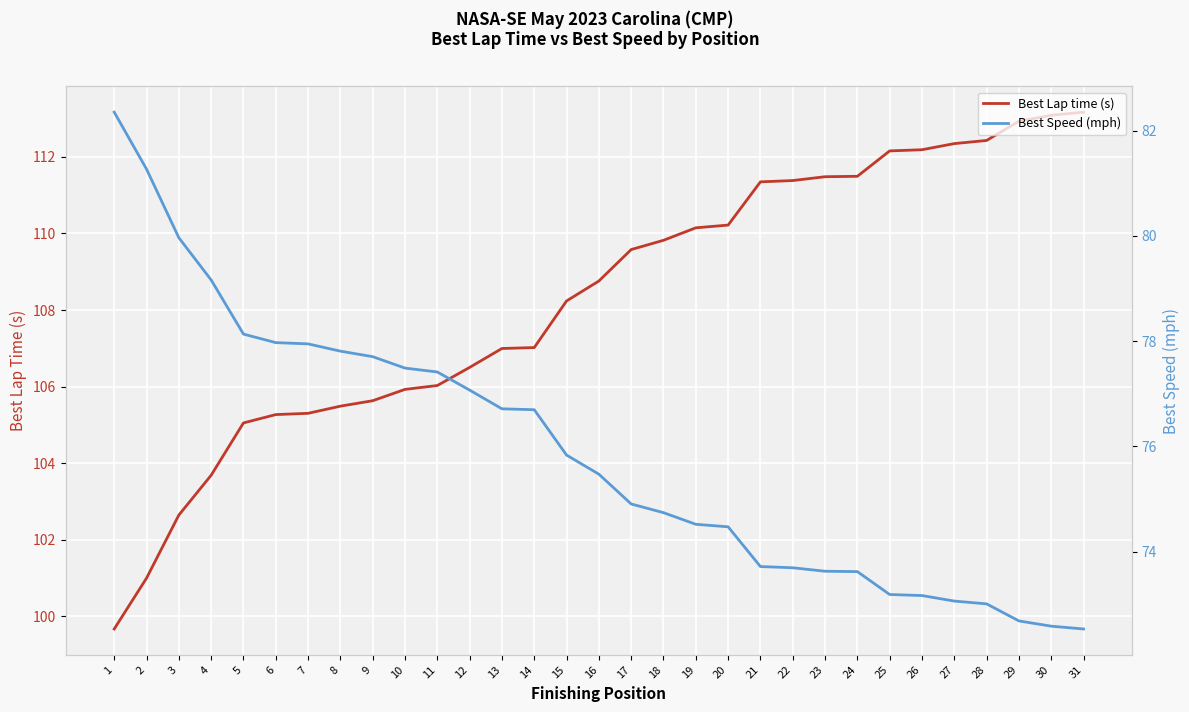

Which series has the largest total across all categories?

Best Lap time (s)